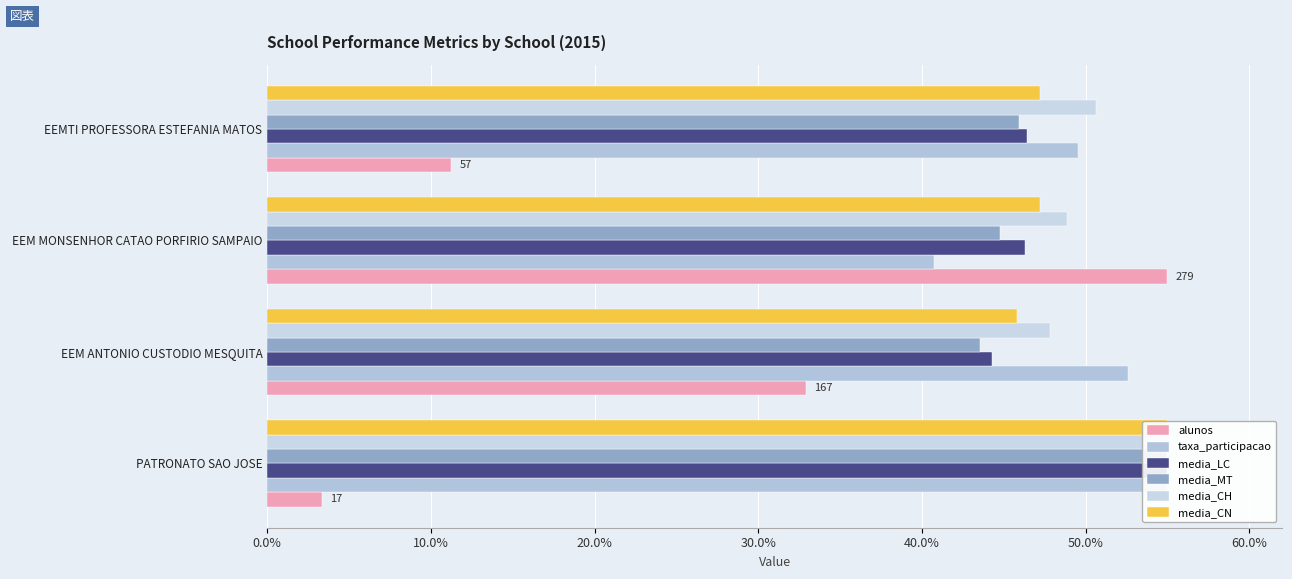

Which series has the largest range (max minus min)?

alunos